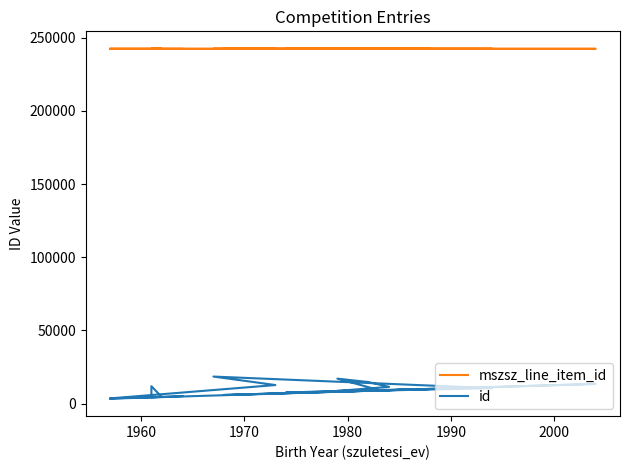

List the series in order of their peak value, highest first.

mszsz_line_item_id, id